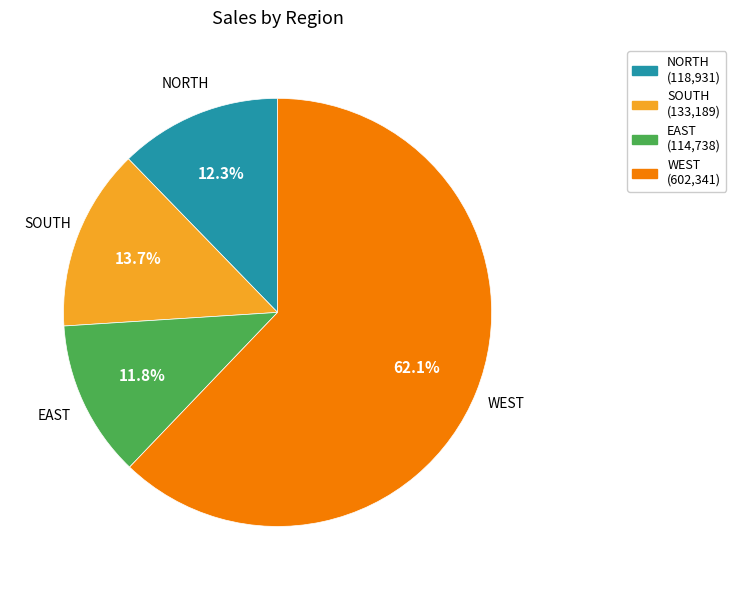

Is EAST (114,738) the majority of the pie?

No